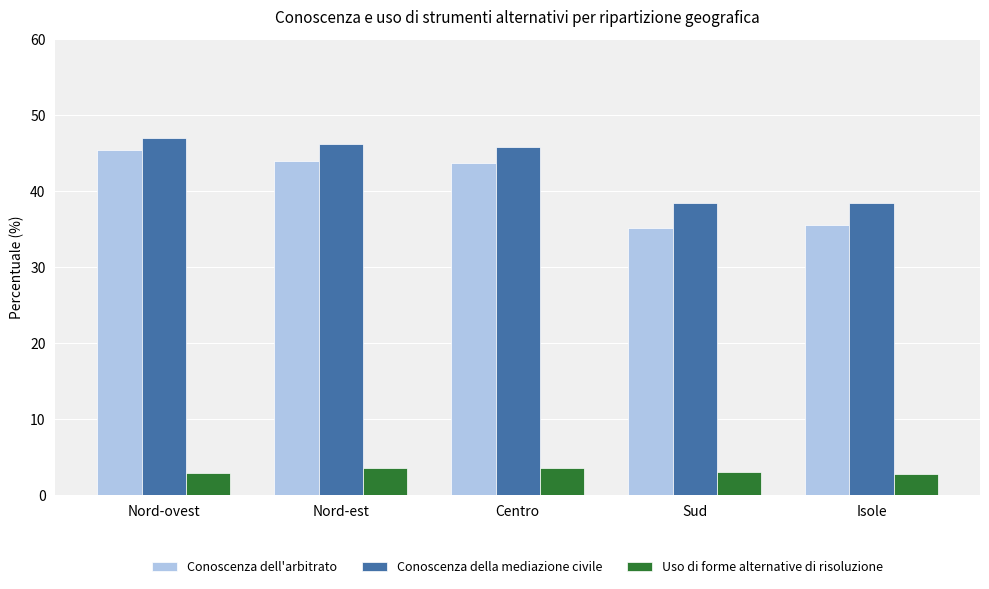

What is the difference between the highest and lowest values at Sud?

35.4